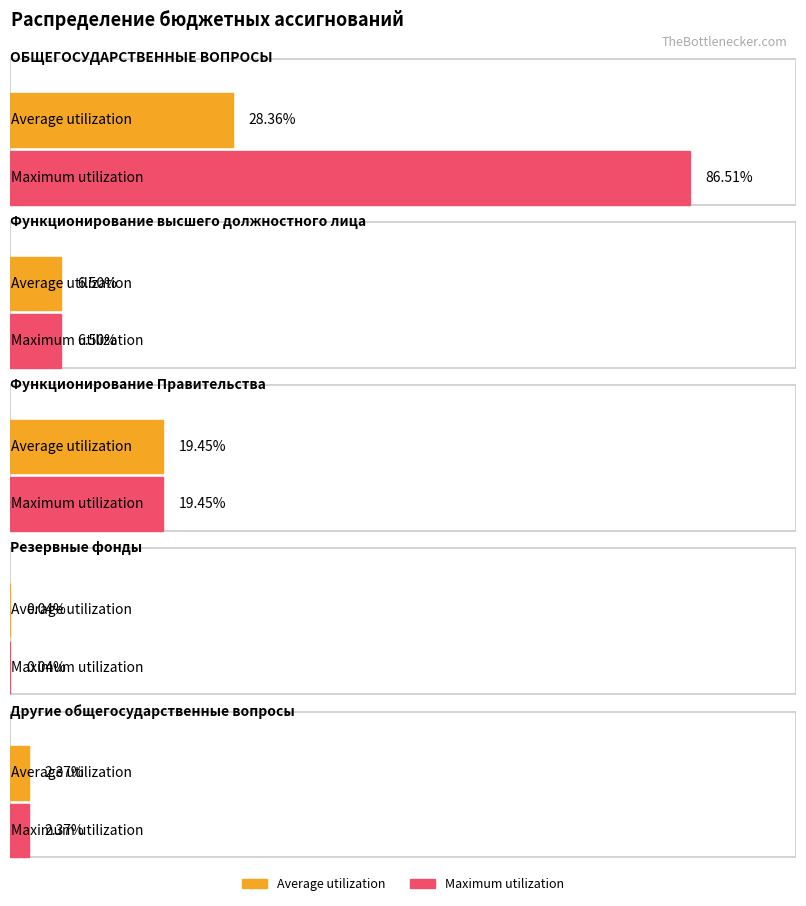

How many distinct data groups are displayed?

2